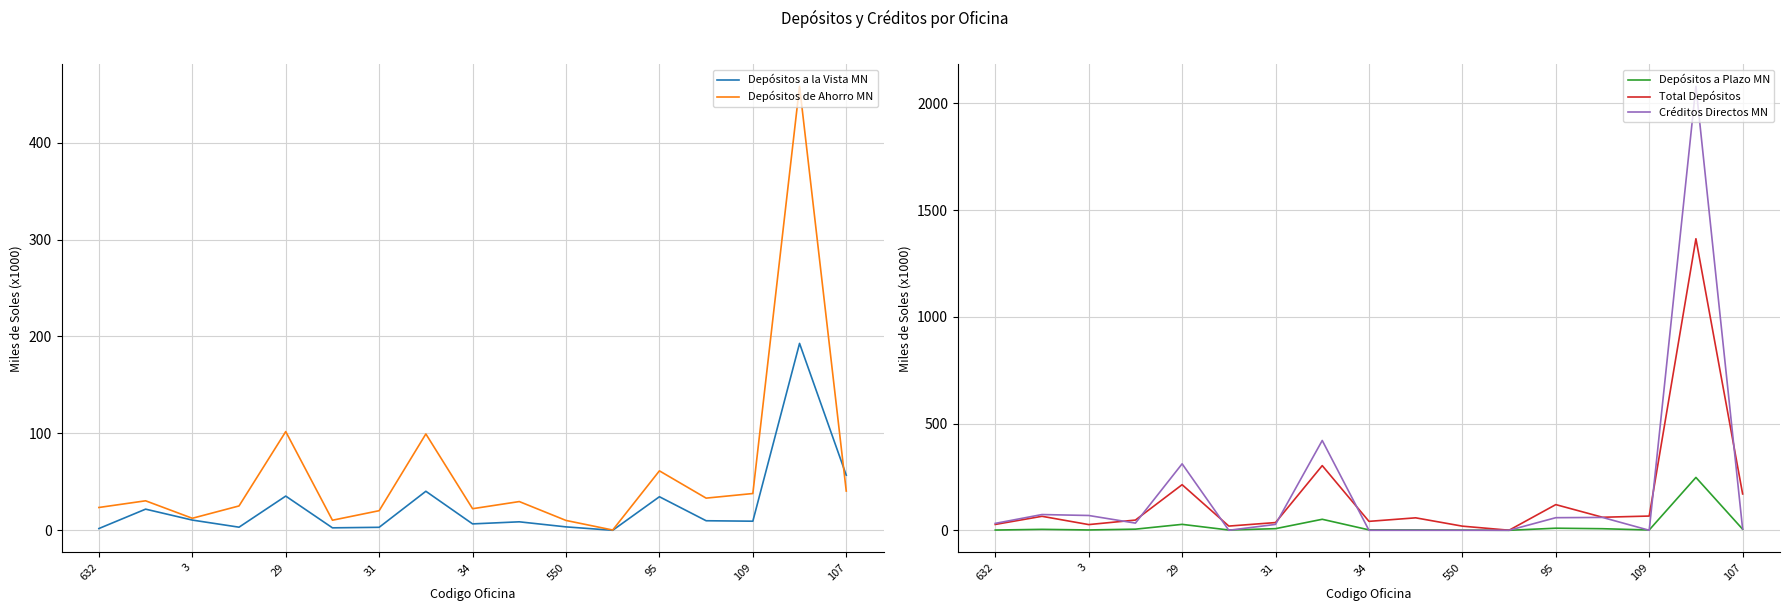

Reading right to left, list all the values displayed in this chart.

Depósitos a la Vista MN: 56.8	192.8	9.4	9.8	34.6	0.0	3.5	8.7	6.6	40.3	3.1	2.5	35.3	3.2	10.5	21.8	1.8
Depósitos de Ahorro MN: 40.5	458.1	37.9	33.2	61.3	0.3	10.2	29.6	22.3	99.4	20.2	10.4	101.8	25.1	12.4	30.4	23.5
Depósitos a Plazo MN: 5.1	247.6	1.4	7.4	9.7	0.0	0.9	1.7	1.9	51.5	7.6	1.2	27.7	5.2	1.6	4.4	1.1
Total Depósitos: 170.2	1365.9	66.6	61.0	120.3	0.3	19.3	58.3	41.8	303.0	36.1	19.7	213.6	47.8	26.7	65.5	27.4
Créditos Directos MN: 6.0	2080.1	0.0	60.2	59.0	0.0	0.0	0.0	0.0	420.7	27.5	0.0	311.3	33.6	69.3	73.7	32.3